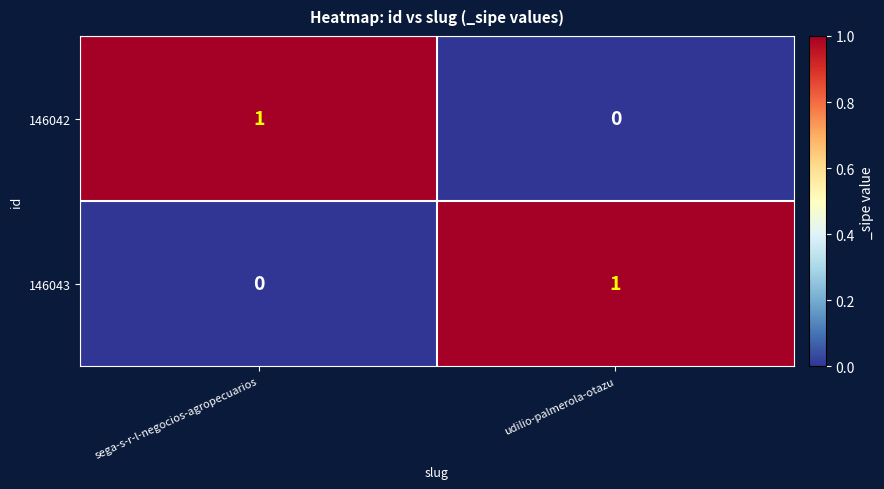

At which label is 146043 closest to 0?

sega-s-r-l-negocios-agropecuarios